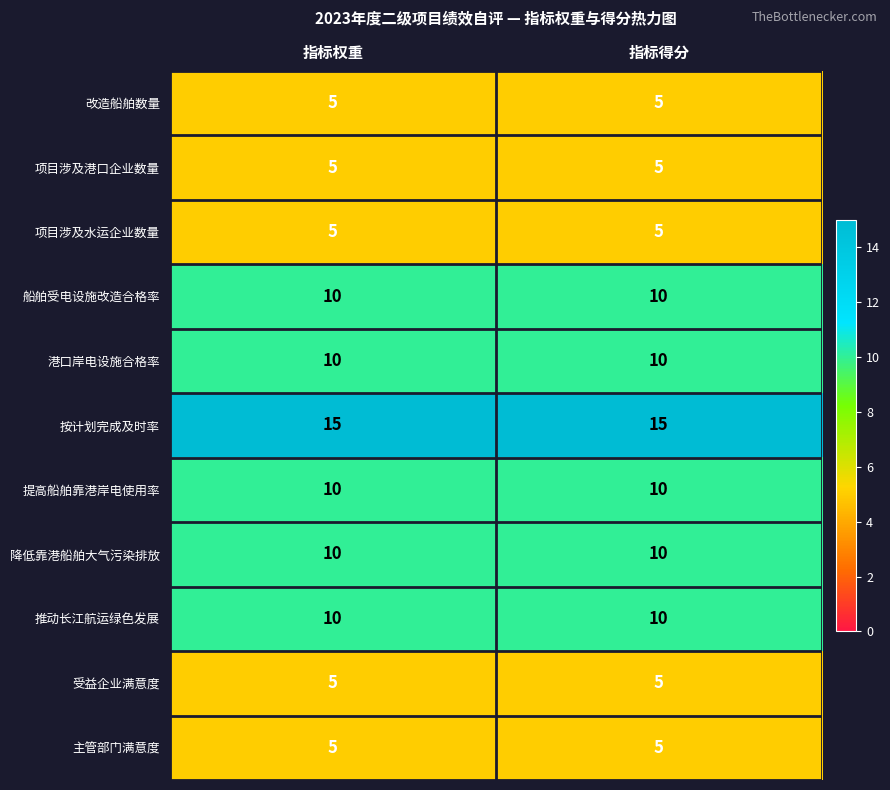

Reading right to left, extract all data points from this chart.

改造船舶数量: 指标得分=5	指标权重=5
项目涉及港口企业数量: 指标得分=5	指标权重=5
项目涉及水运企业数量: 指标得分=5	指标权重=5
船舶受电设施改造合格率: 指标得分=10	指标权重=10
港口岸电设施合格率: 指标得分=10	指标权重=10
按计划完成及时率: 指标得分=15	指标权重=15
提高船舶靠港岸电使用率: 指标得分=10	指标权重=10
降低靠港船舶大气污染排放: 指标得分=10	指标权重=10
推动长江航运绿色发展: 指标得分=10	指标权重=10
受益企业满意度: 指标得分=5	指标权重=5
主管部门满意度: 指标得分=5	指标权重=5